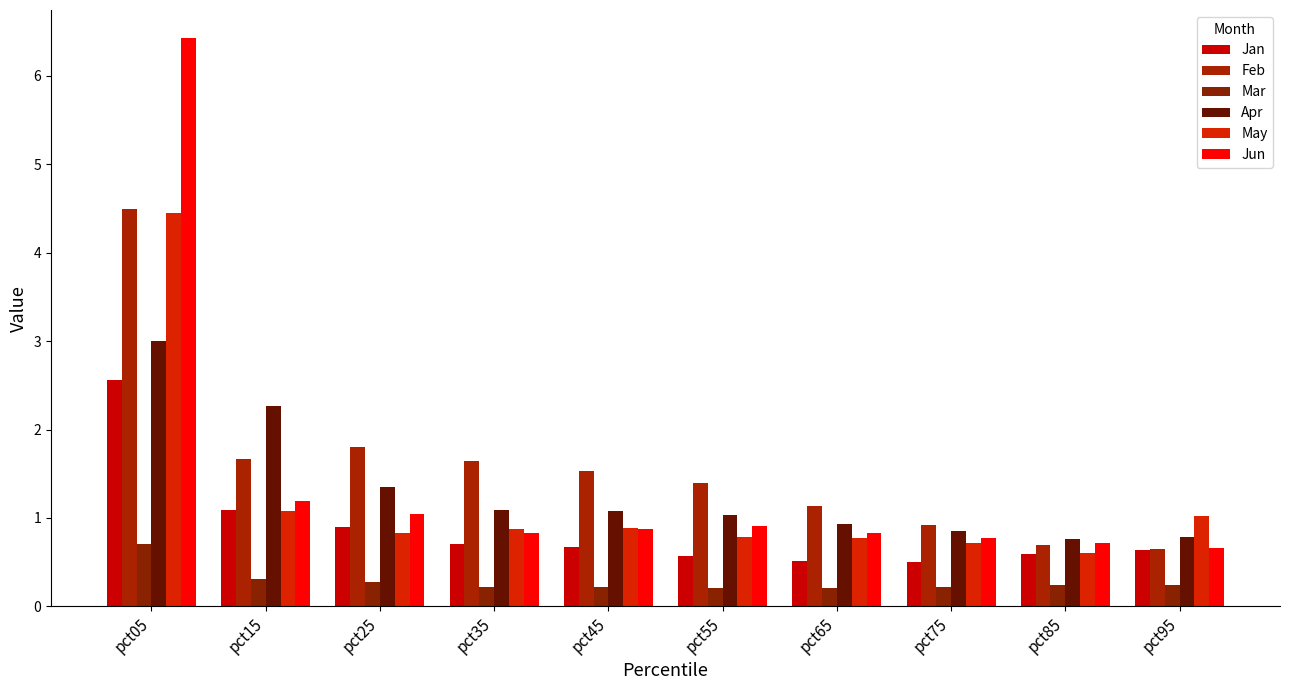

What is the difference between the highest and lowest values at pct85?

0.5